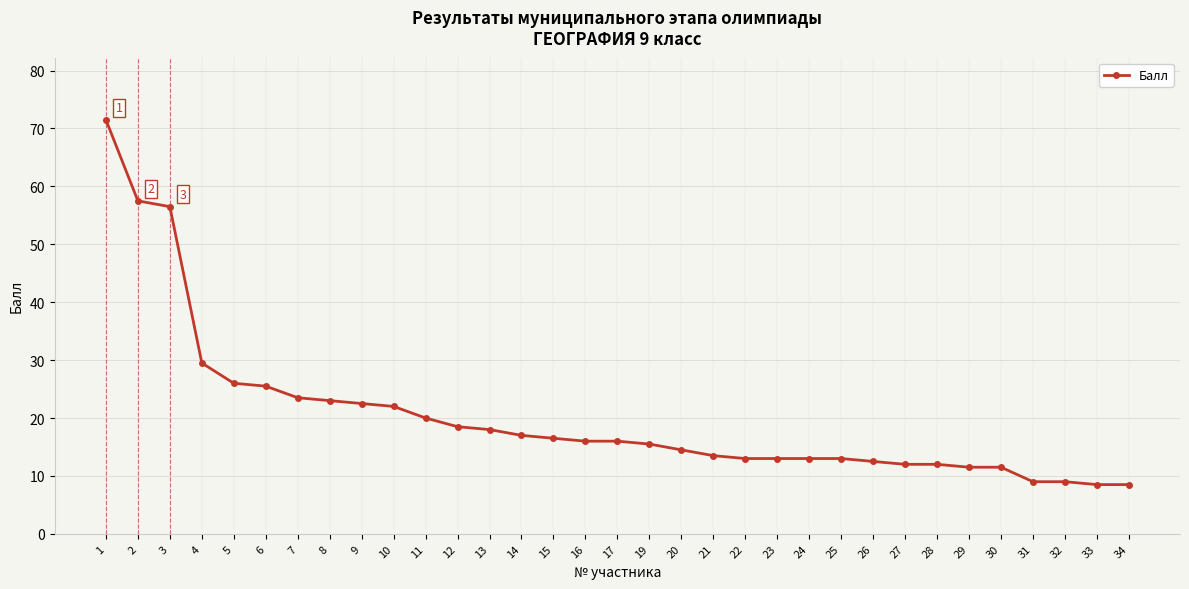

What is the sum of all values?

669.5